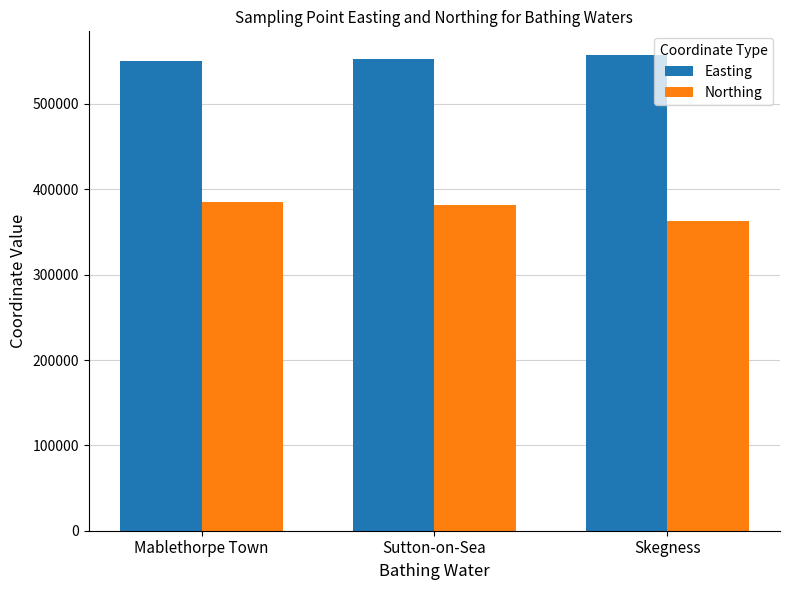

What is the difference between the highest and lowest values at Sutton-on-Sea?

170071